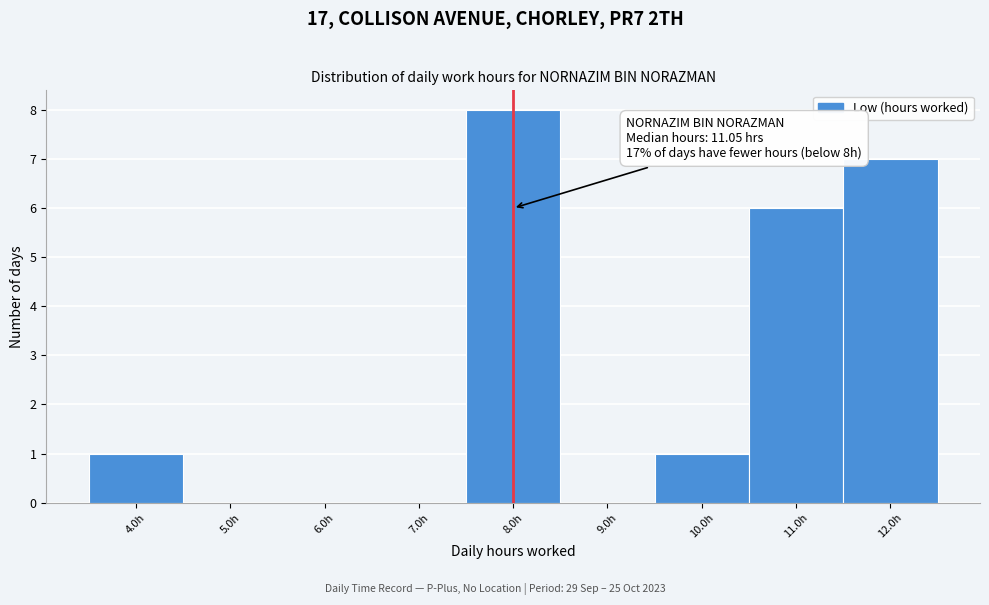

Over which range of the x-axis is the bar tallest?

7.5 to 8.5